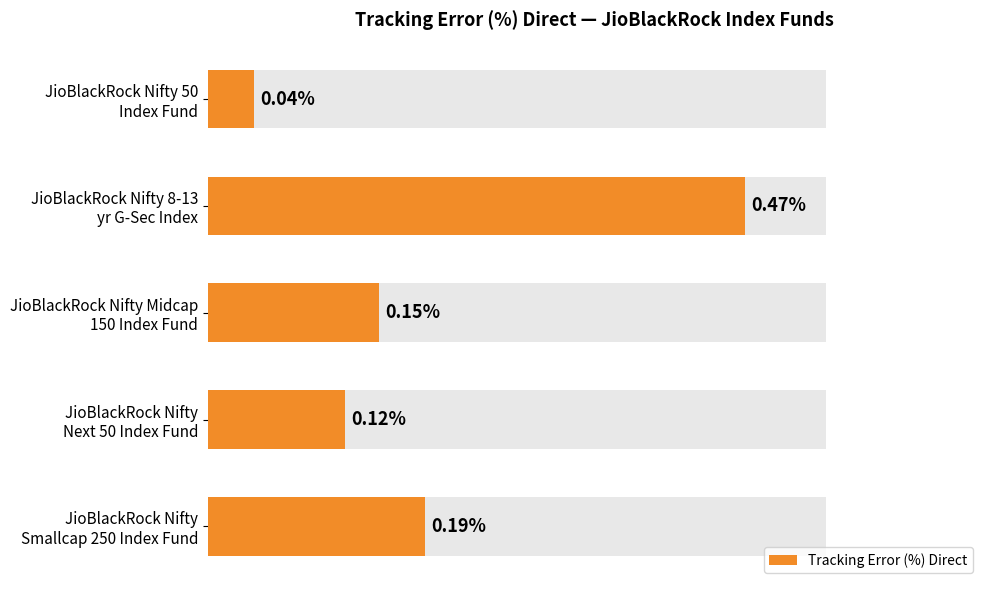

Reading left to right, list all the values displayed in this chart.

0.0	0.5	0.1	0.1	0.2